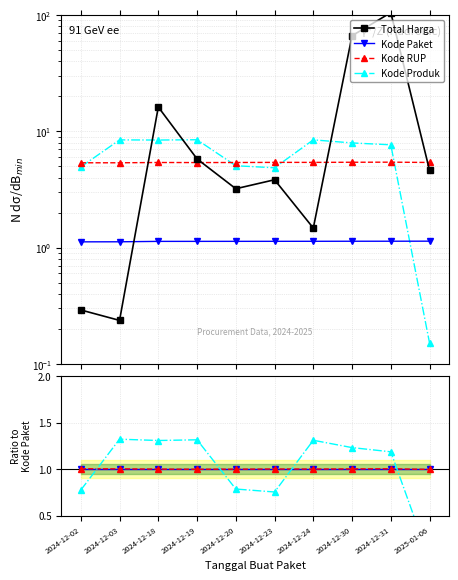

How many categories are shown in the chart?

10